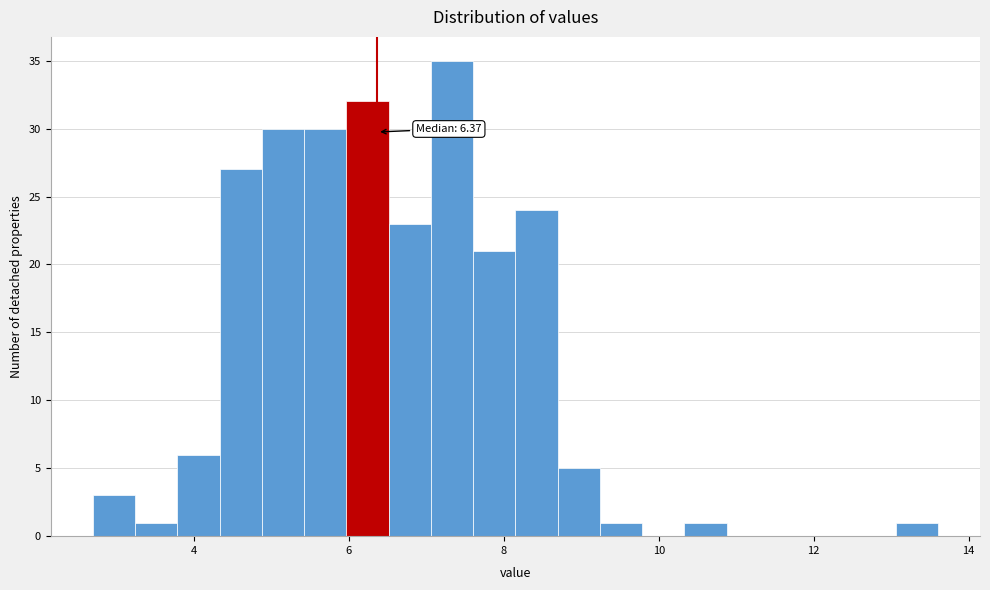

Around what value on the x-axis is the tallest bar? Give the approximate position of its centre, as read against the axis.

7.4